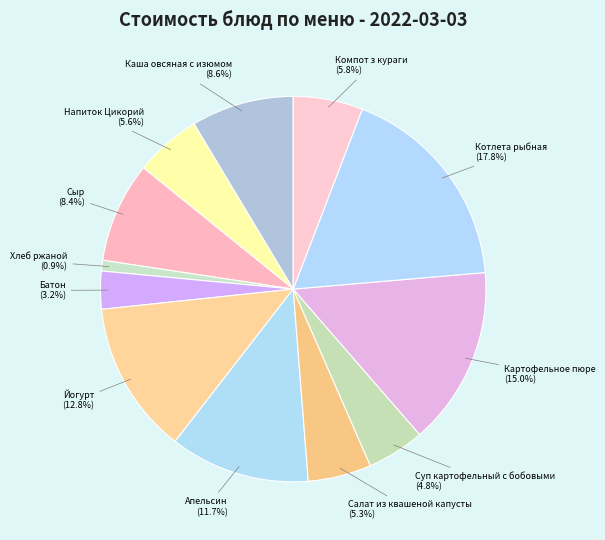

The Салат из квашеной капусты slice represents 16% of the pie. True or false?

False